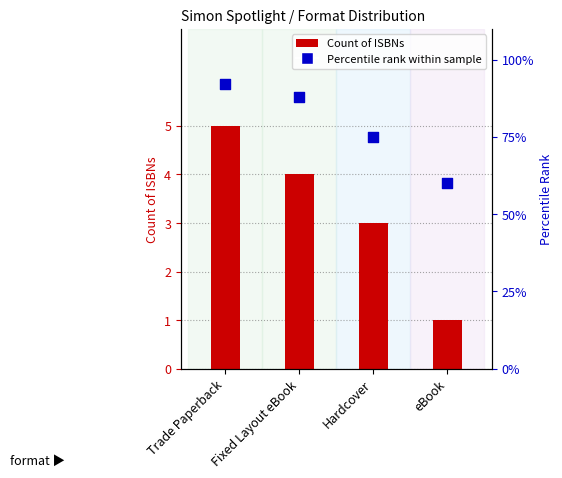

At which category is the sum across all series the highest?

Trade Paperback